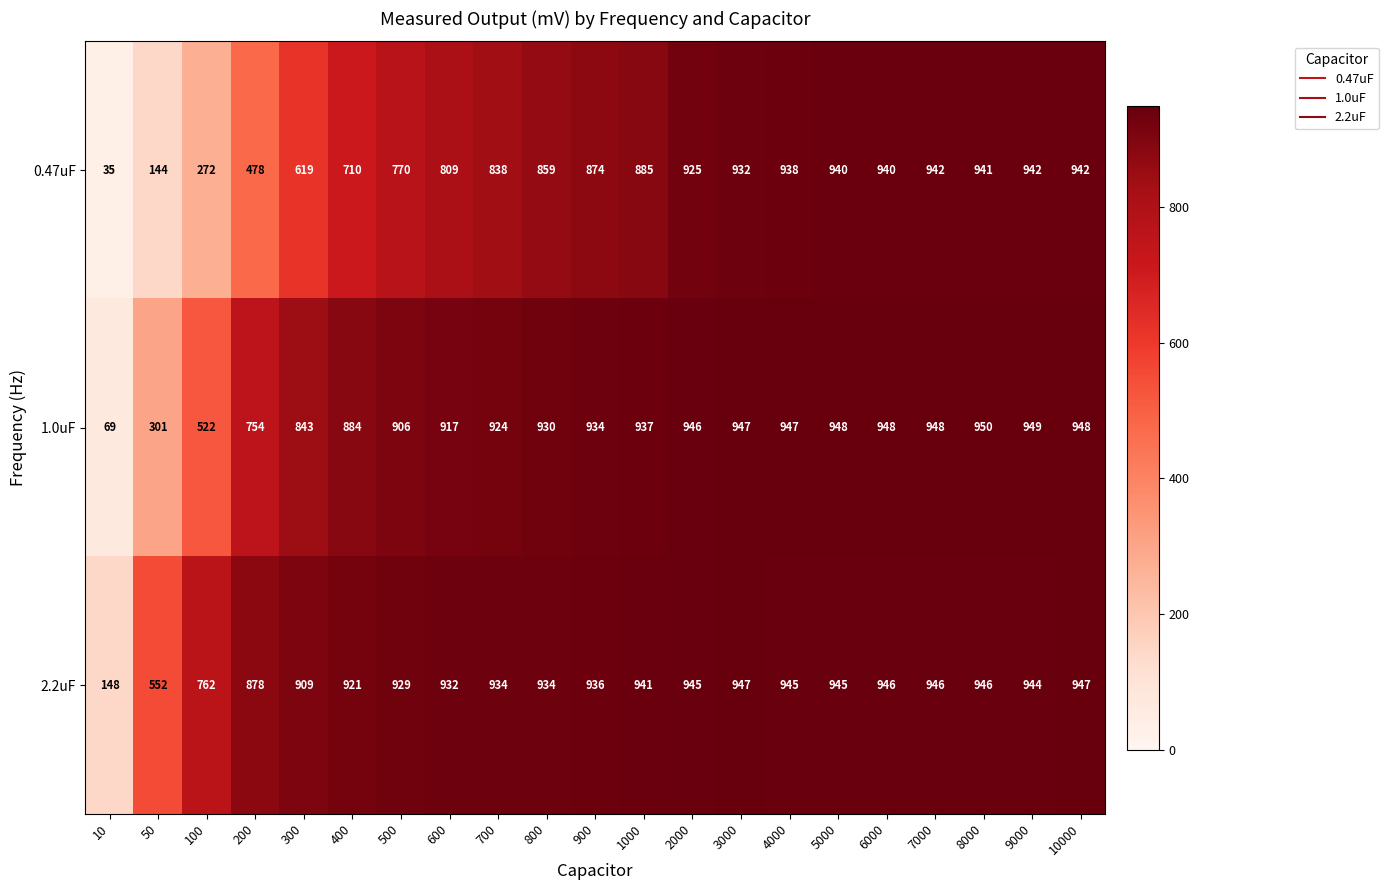

What is the approximate value of 1.0uF at 300, to the nearest 100?

800